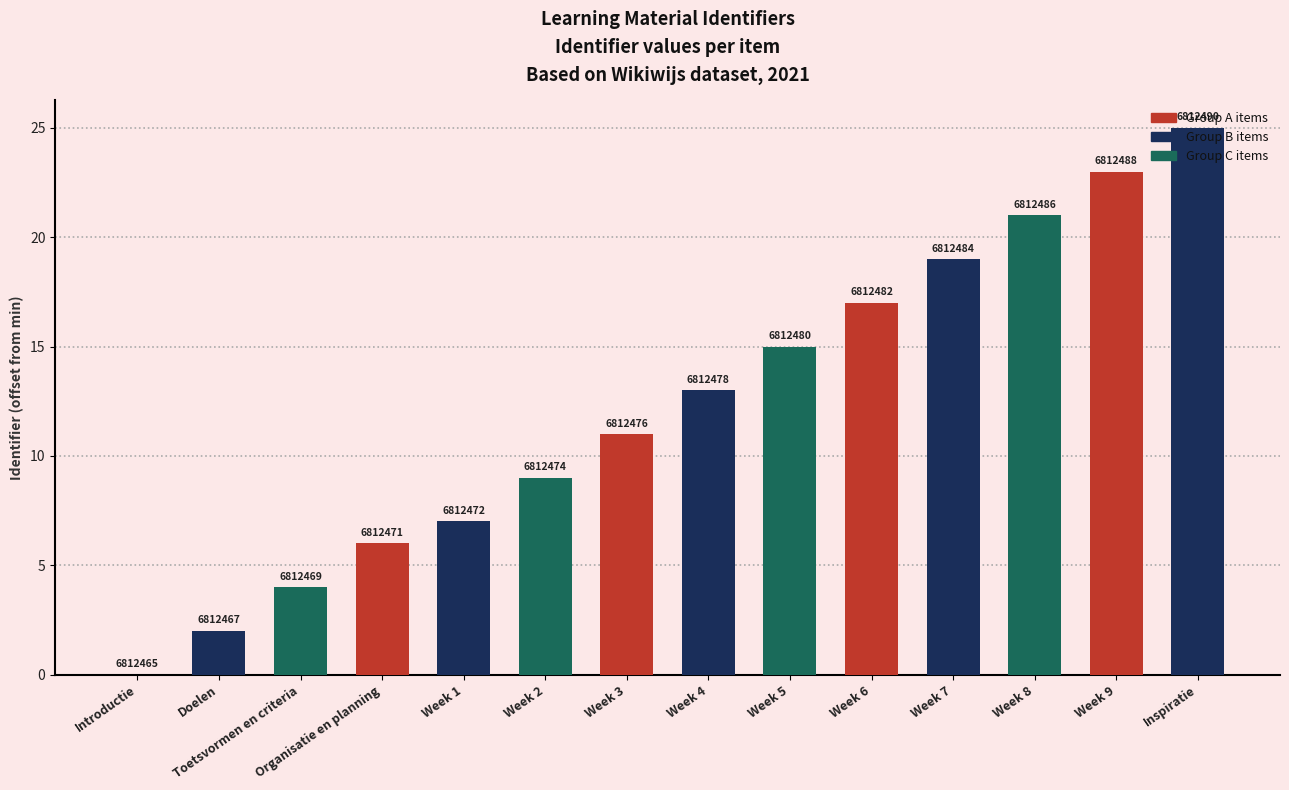

Which label corresponds to the largest value in the chart?

Inspiratie